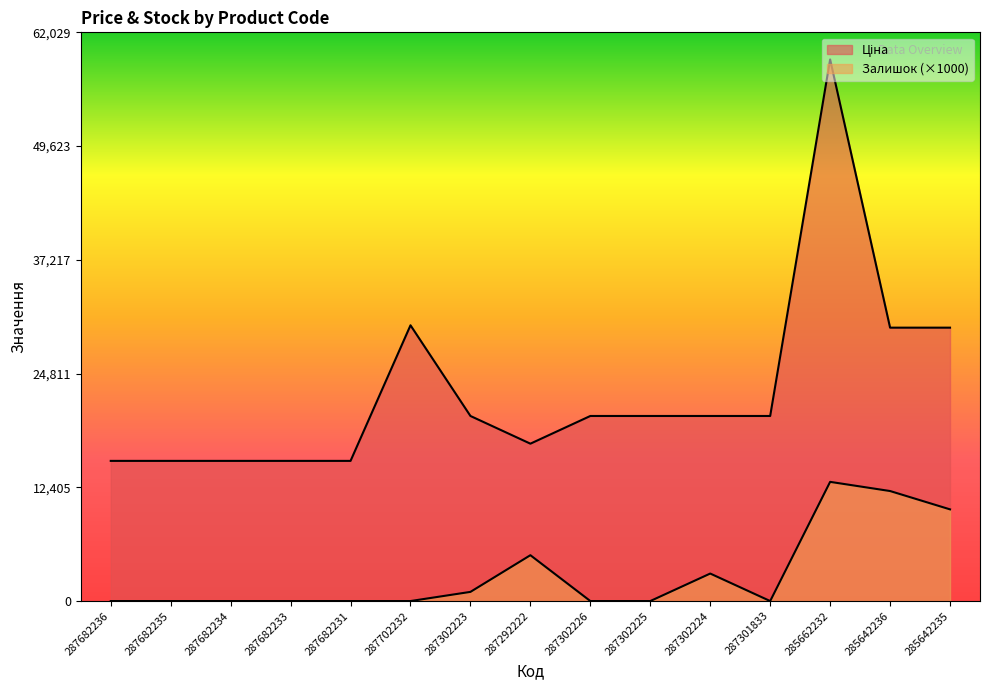

True or false: Залишок and Ціна cross at least once.

False